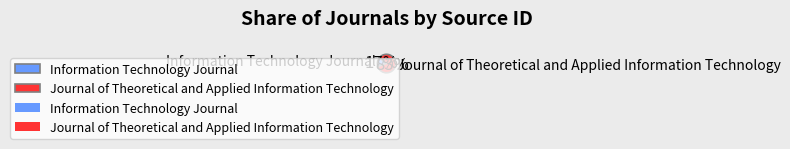

True or false: Information Technology Journal accounts for 2% of the total.

False